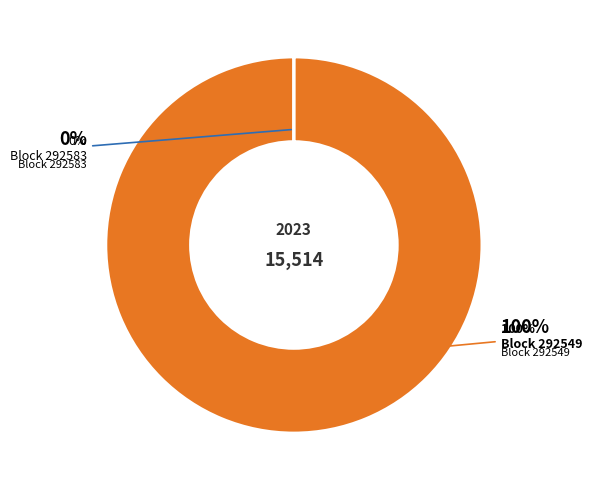

Count the number of slices in the pie.

2